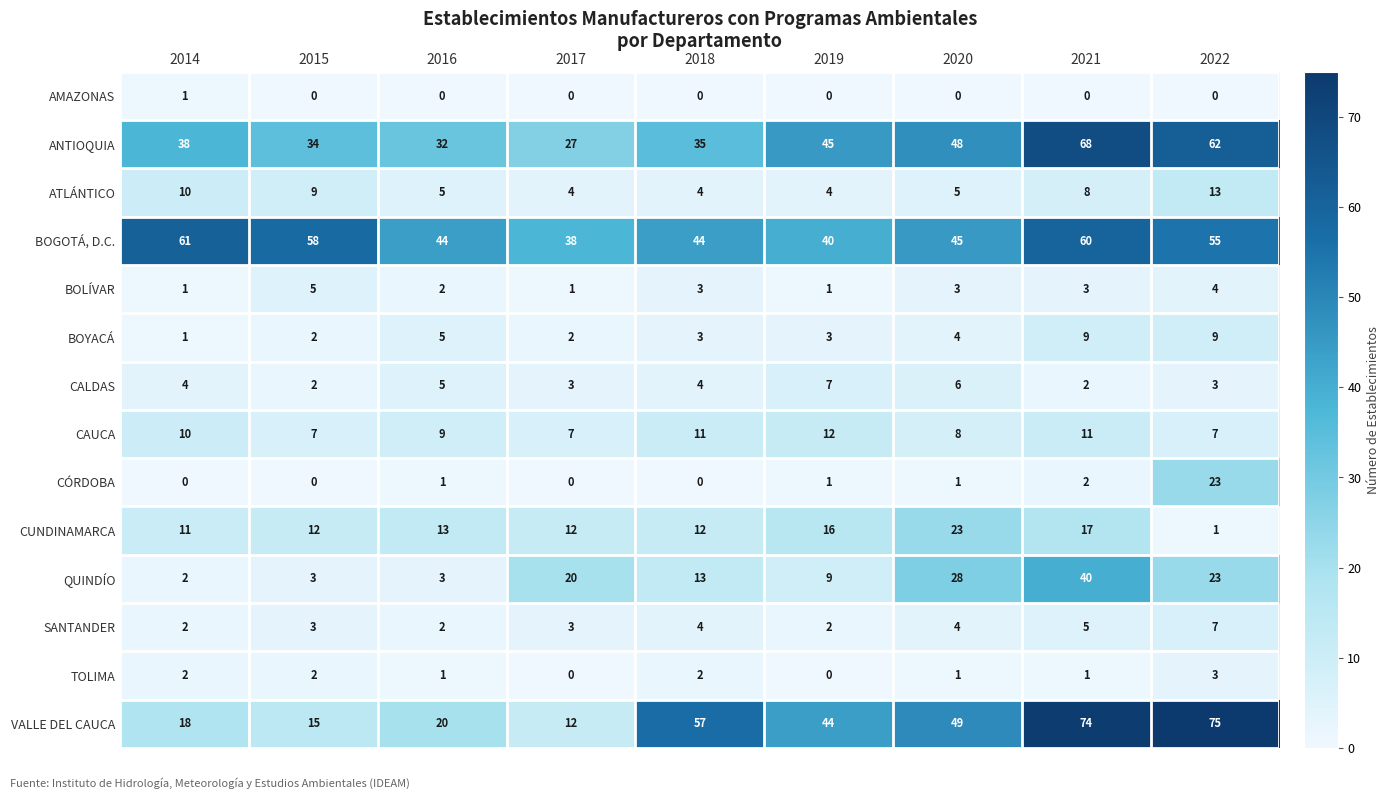

What is the sum of all BOYACÁ values?

38